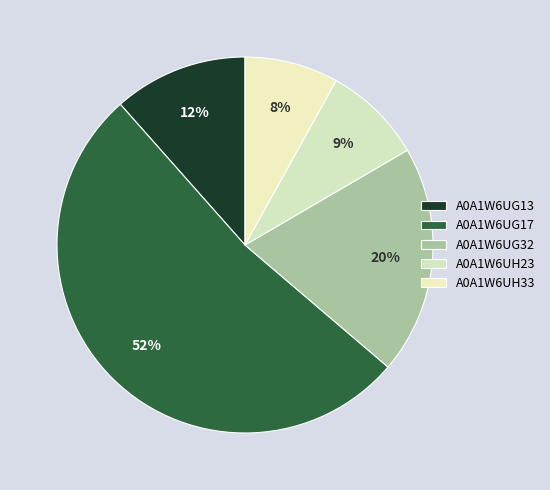

Count the number of slices in the pie.

5